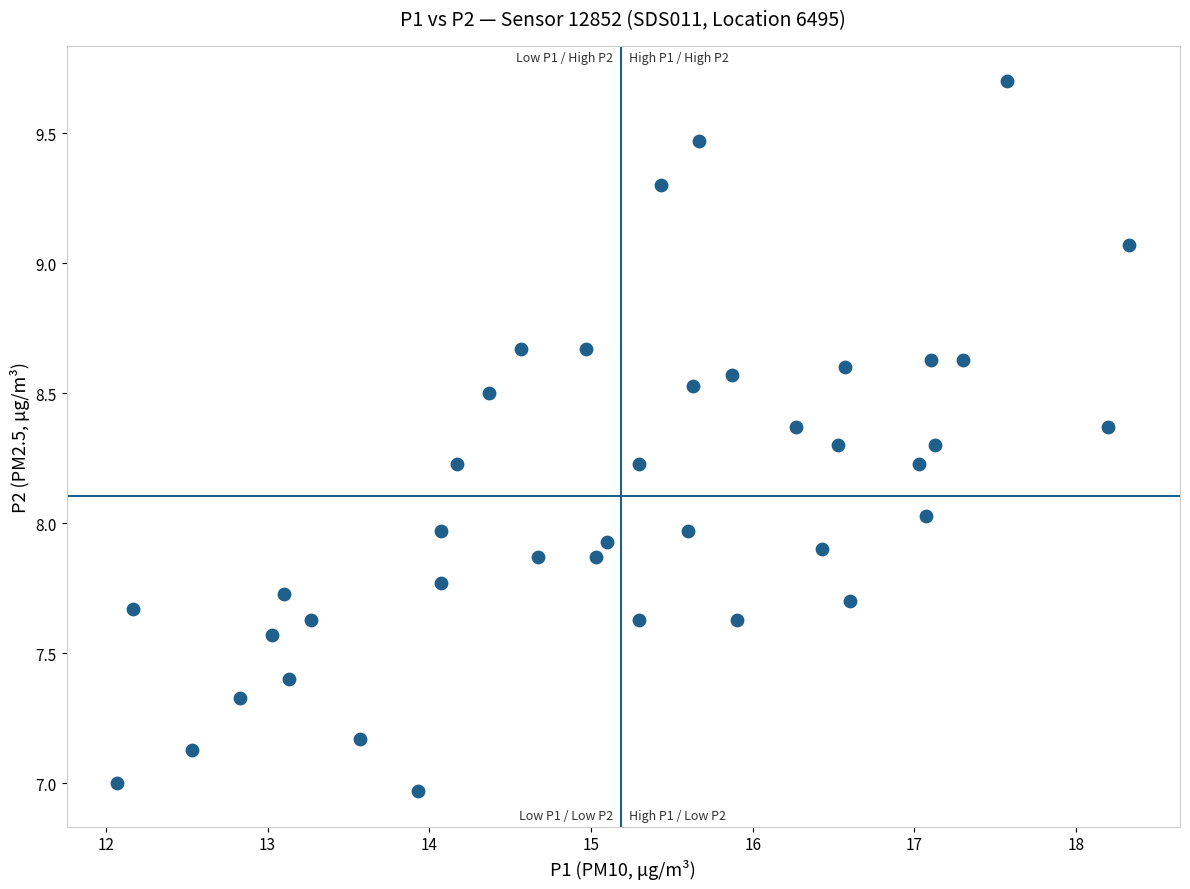

What is the range of Y values (max minus min)?

2.7